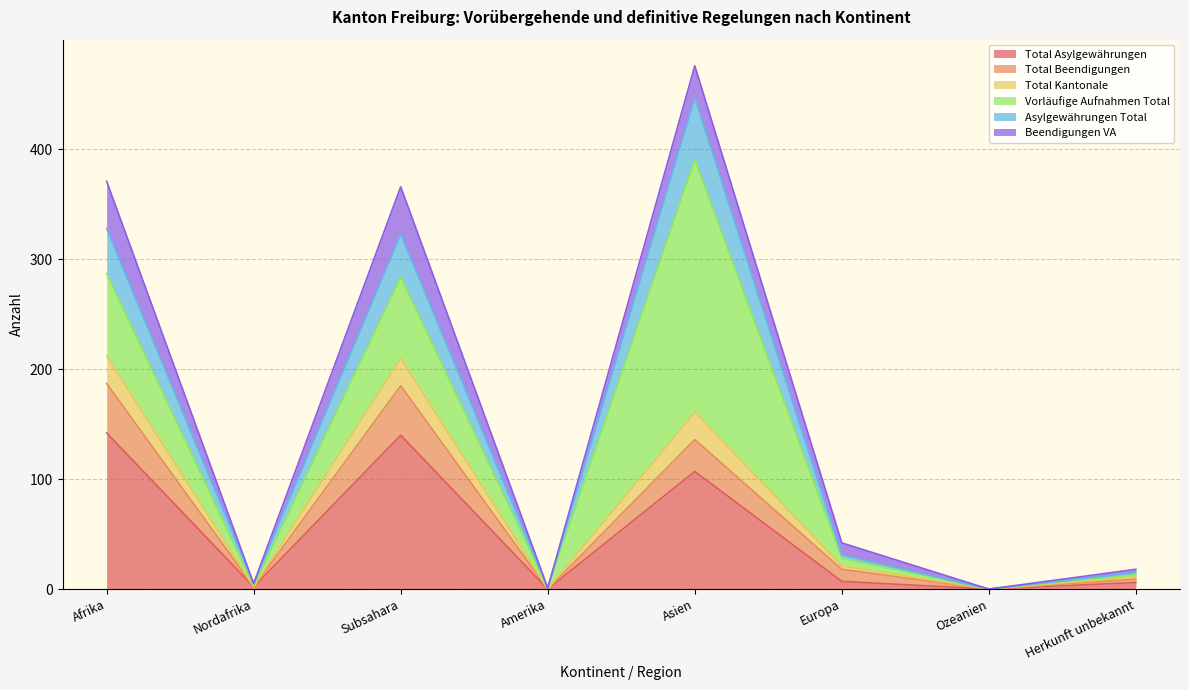

What are all the series names shown in the legend?

Total Asylgewährungen, Total Beendigungen, Total Kantonale, Vorläufige Aufnahmen Total, Asylgewährungen Total, Beendigungen VA